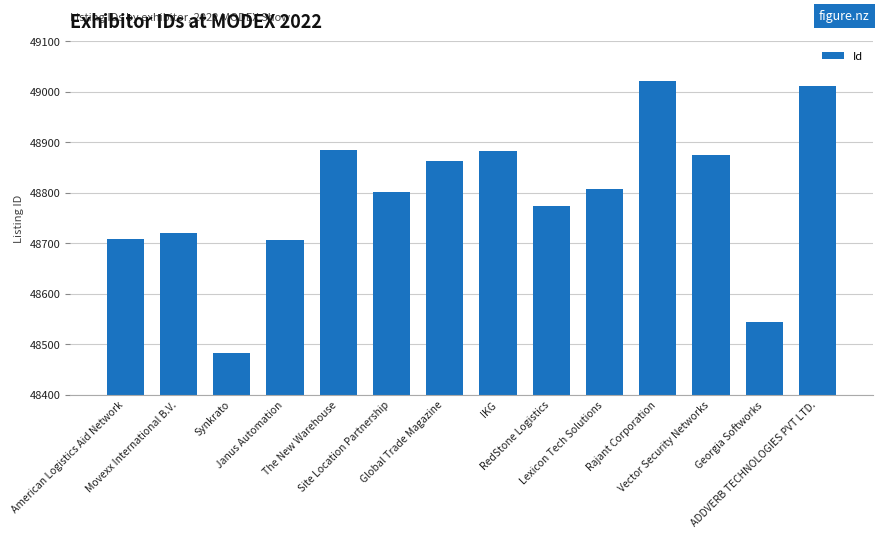

What is the average value?

48792